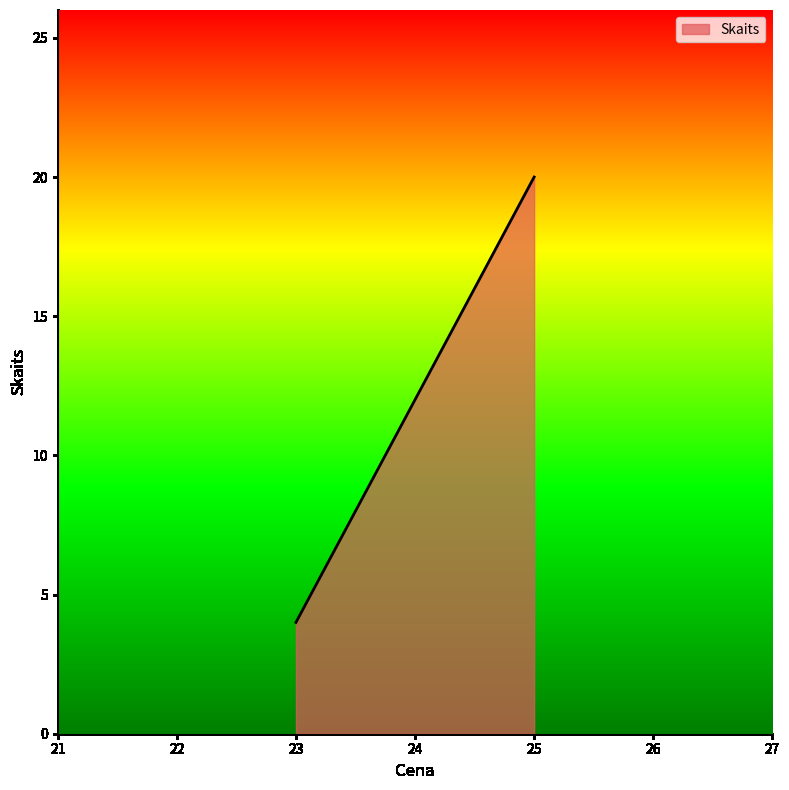

List the labels in order of value, smallest first.

23, 25